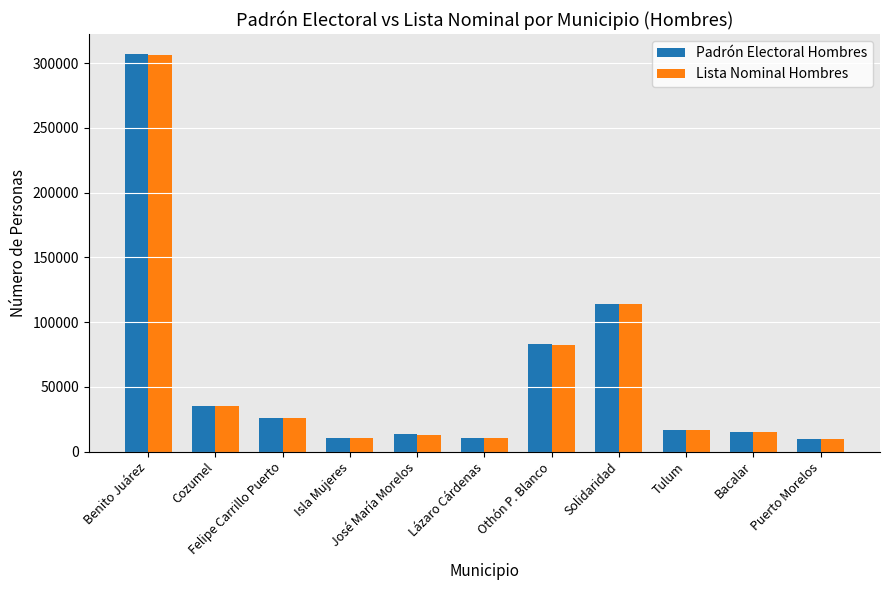

What is the total value across all series at Othón P. Blanco?

165262